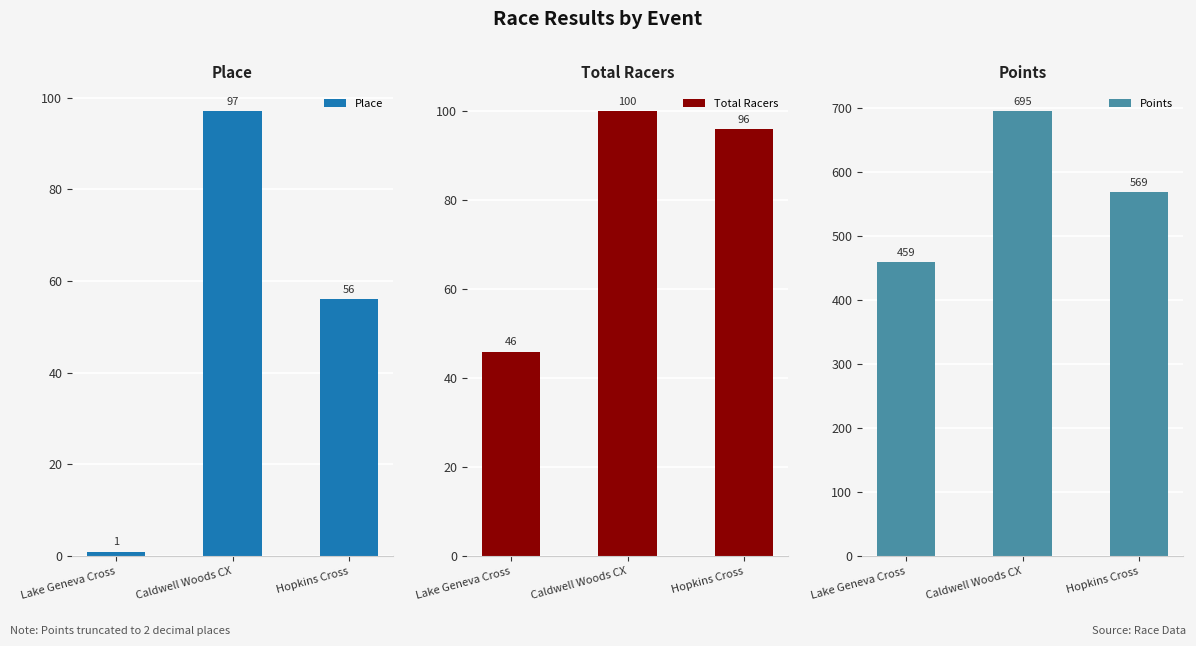

At which label does Total Racers first exceed 96?

Caldwell Woods CX